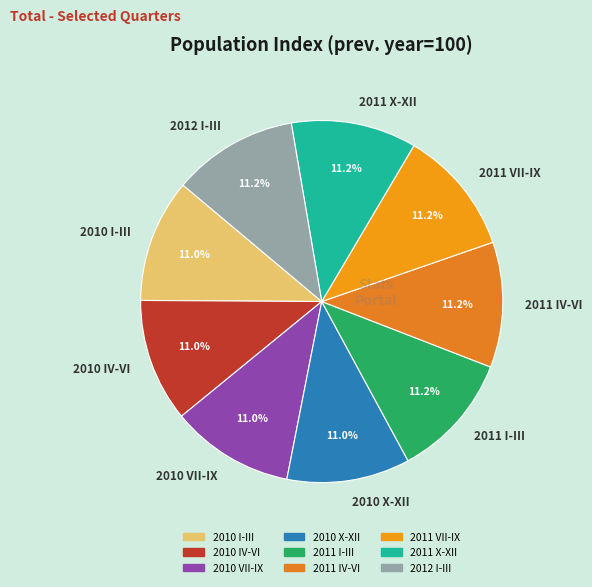

Does 2011 IV-VI represent more than half of the total?

No